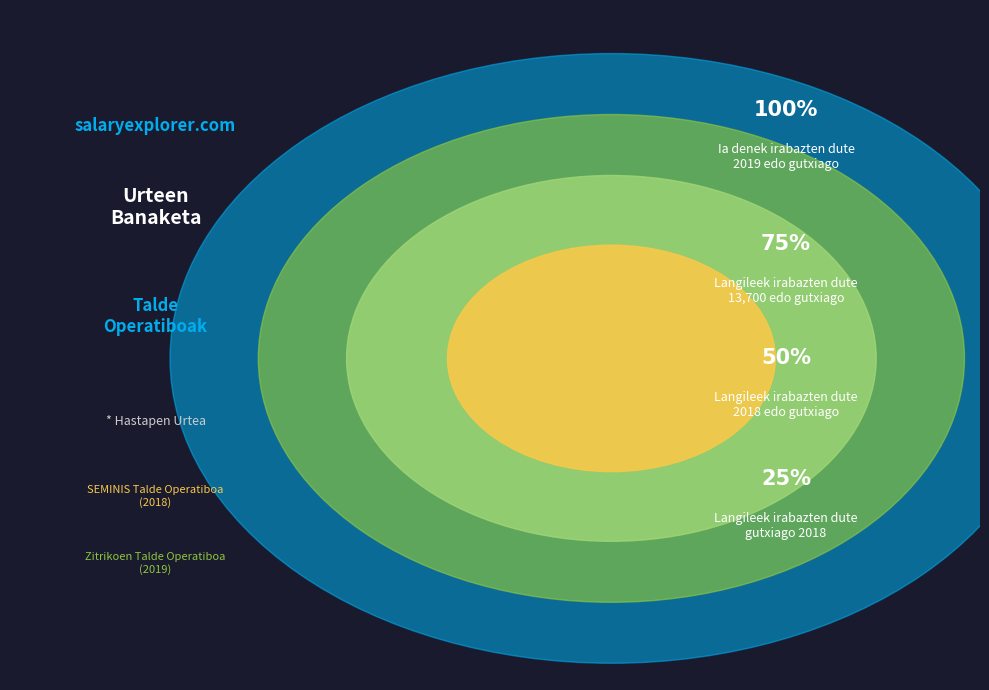

Is it true that SEMINIS Talde Operatiboa is 35% of the pie?

False